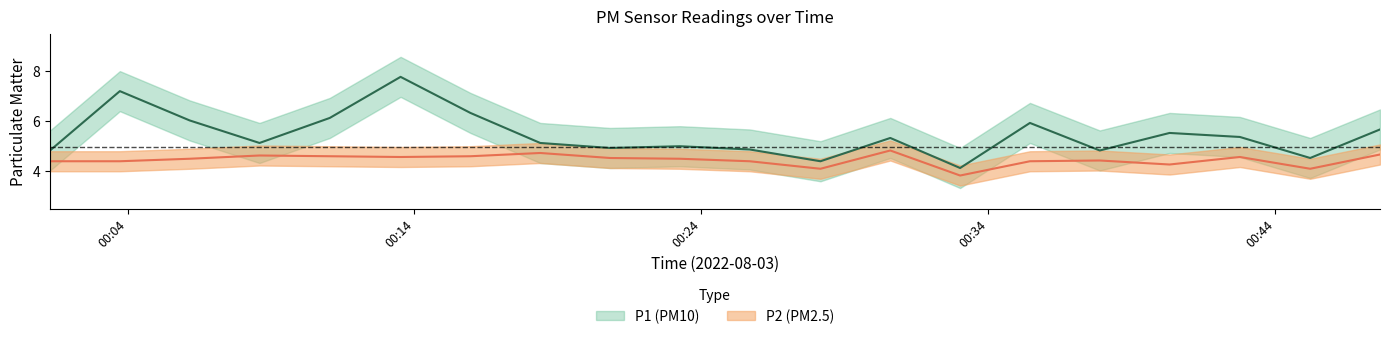

Reading left to right, extract all data points from this chart.

P1: 4.8	7.2	6.0	5.1	6.1	7.8	6.3	5.1	4.9	5.0	4.9	4.4	5.3	4.1	5.9	4.8	5.5	5.4	4.5	5.7
P2: 4.4	4.4	4.5	4.6	4.6	4.6	4.6	4.7	4.5	4.5	4.4	4.1	4.8	3.8	4.4	4.4	4.3	4.6	4.1	4.7